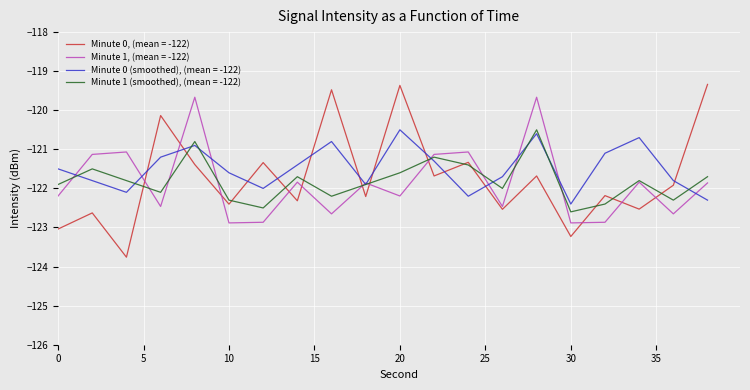

What is the smallest value displayed?

-123.8